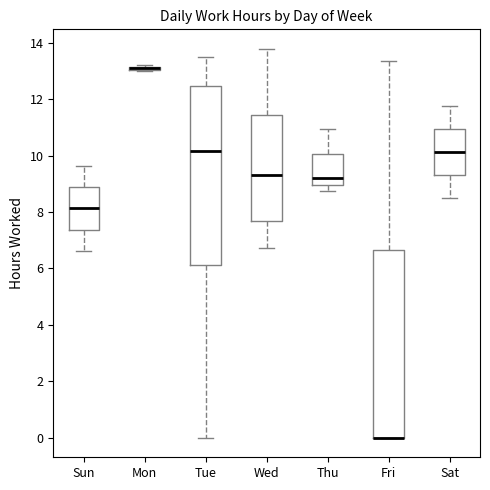

Where is the upper edge of the box for Fri on the y-axis? The values are not printed on the chart, so give them approximately, as read against the axis.

6.6